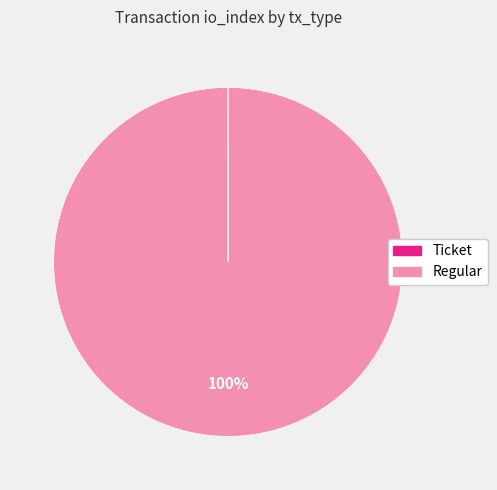

True or false: Regular accounts for 100% of the total.

True